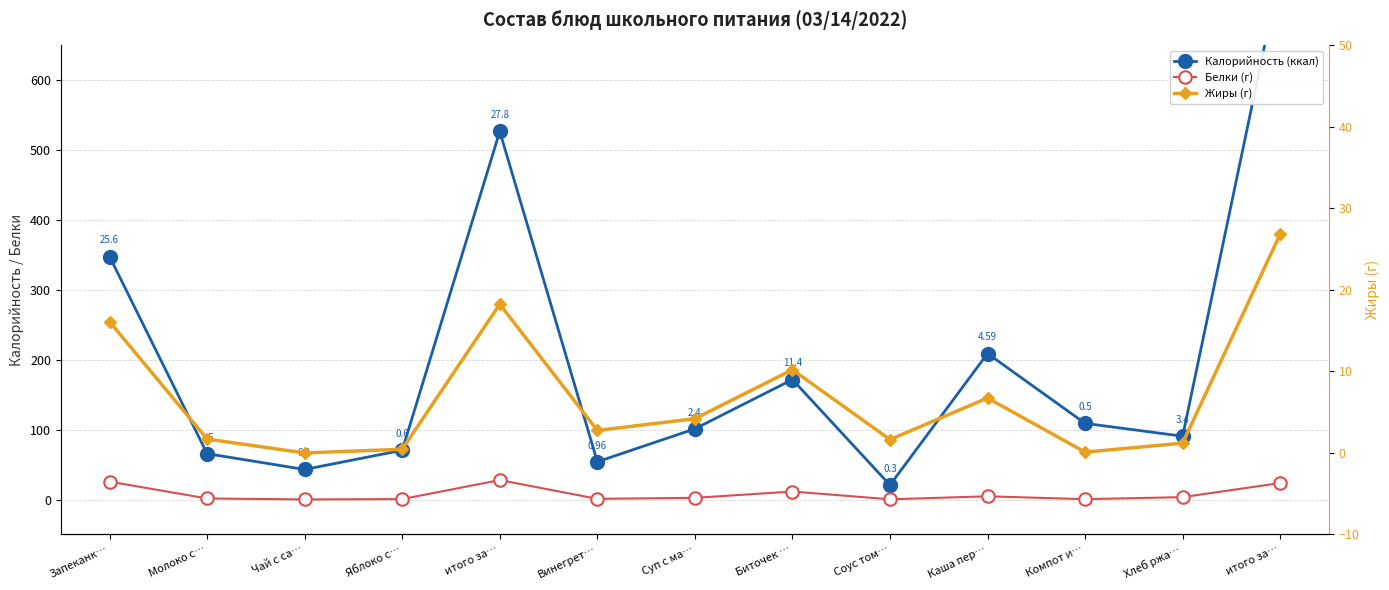

What is the difference between the Калорийность (ккал) values at Хлеб ржа… and Запеканк…?

257.2